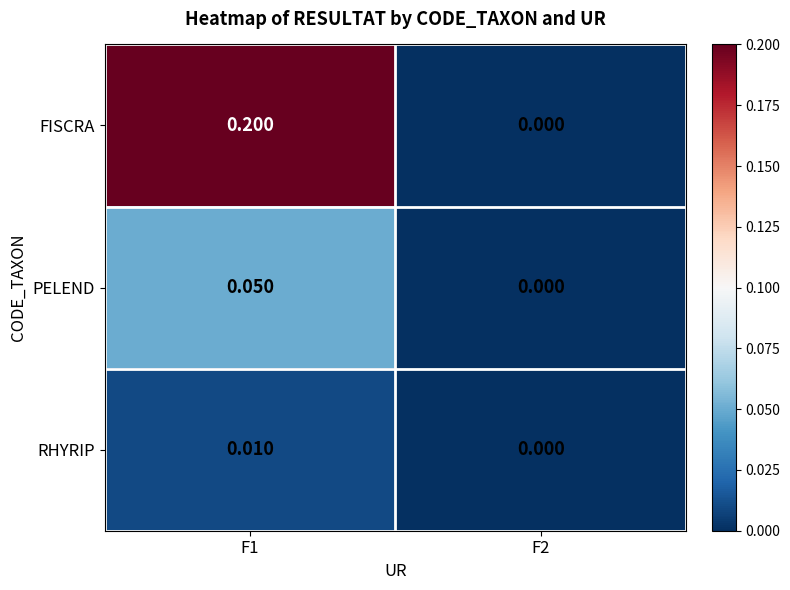

Is the value of FISCRA at F1 greater than the value of PELEND at F2?

Yes